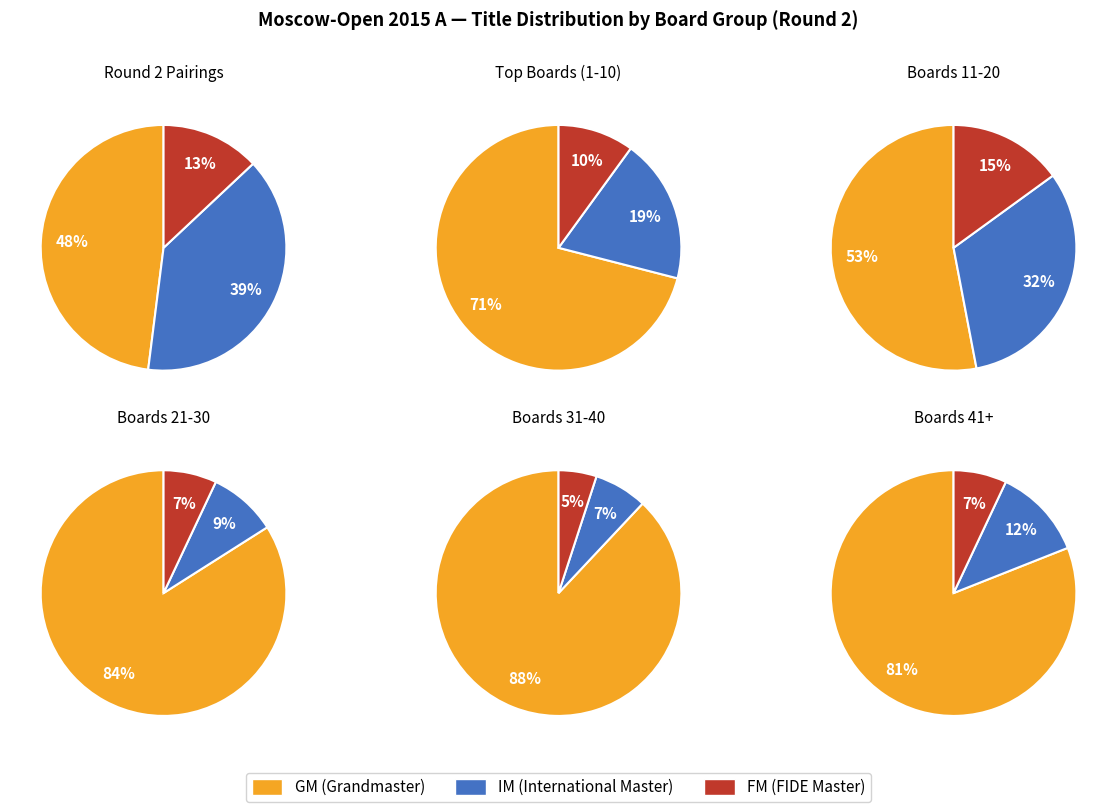

Does 5 account for over 50% of the chart?

No